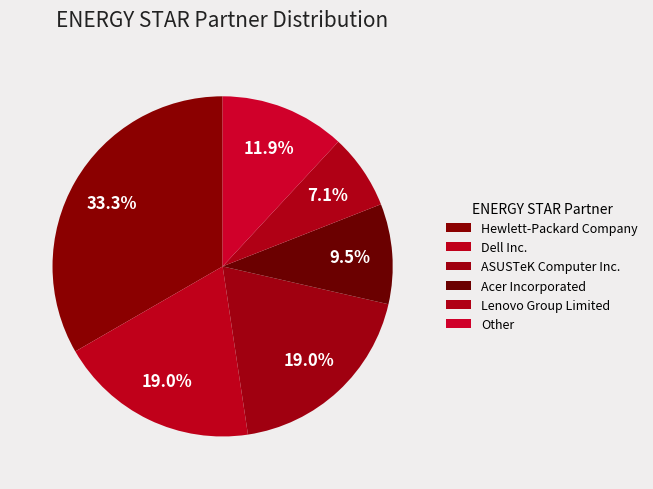

Count the number of slices in the pie.

6